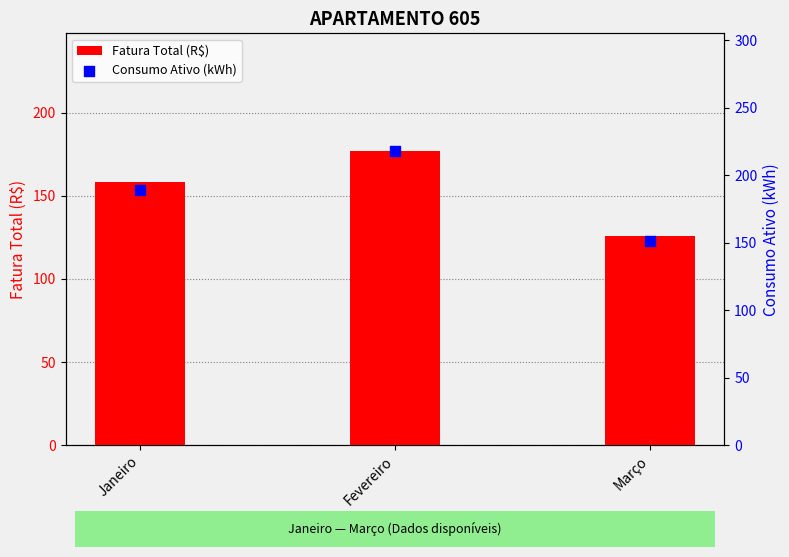

At how many categories does at least one series exceed 144?

3